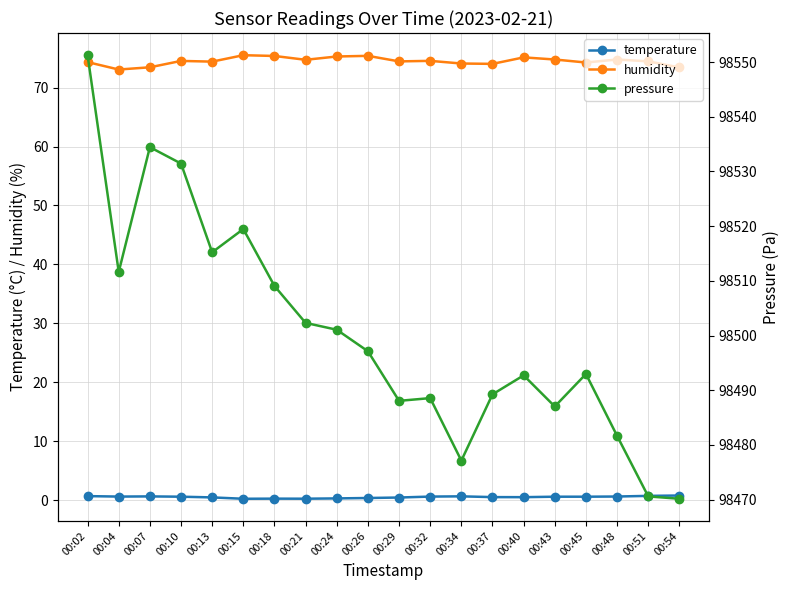

Is this an area chart (filled region under the line)?

No